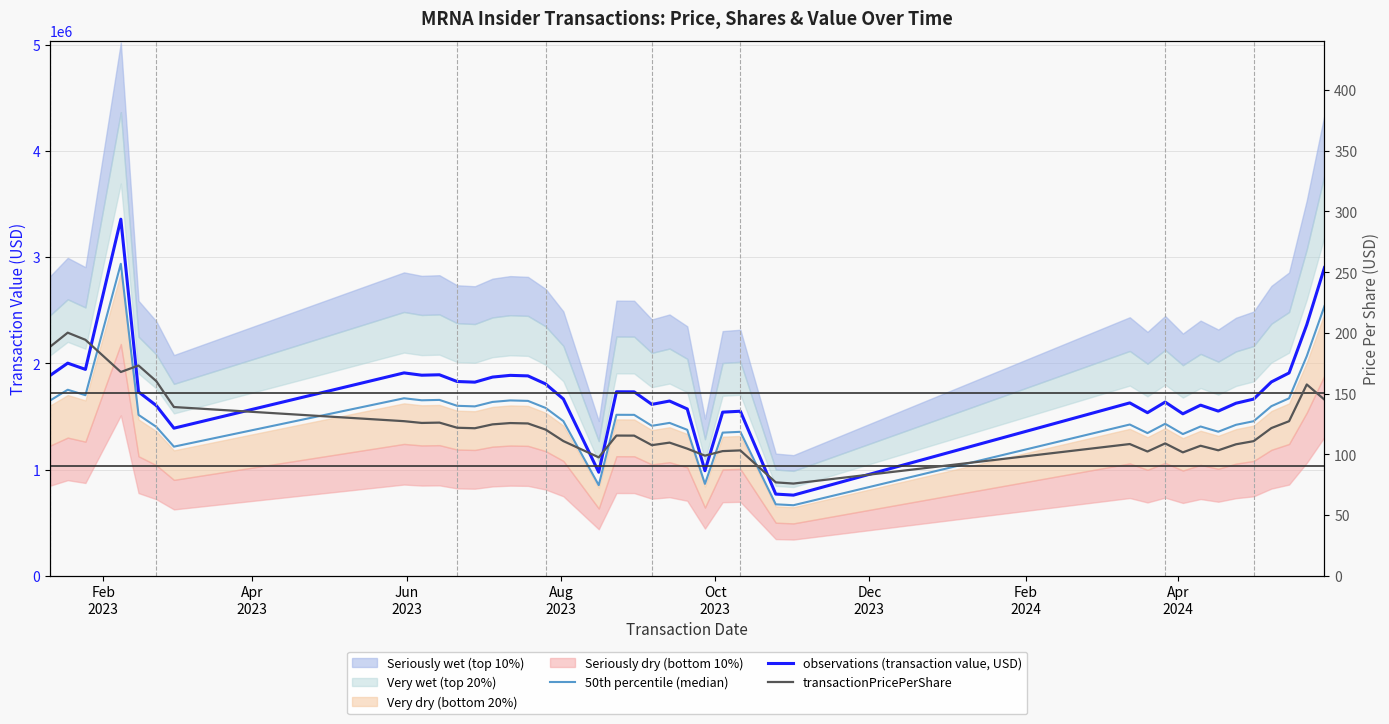

The observations (transaction value, USD) series shows 2629252.1 at 32. True or false?

False